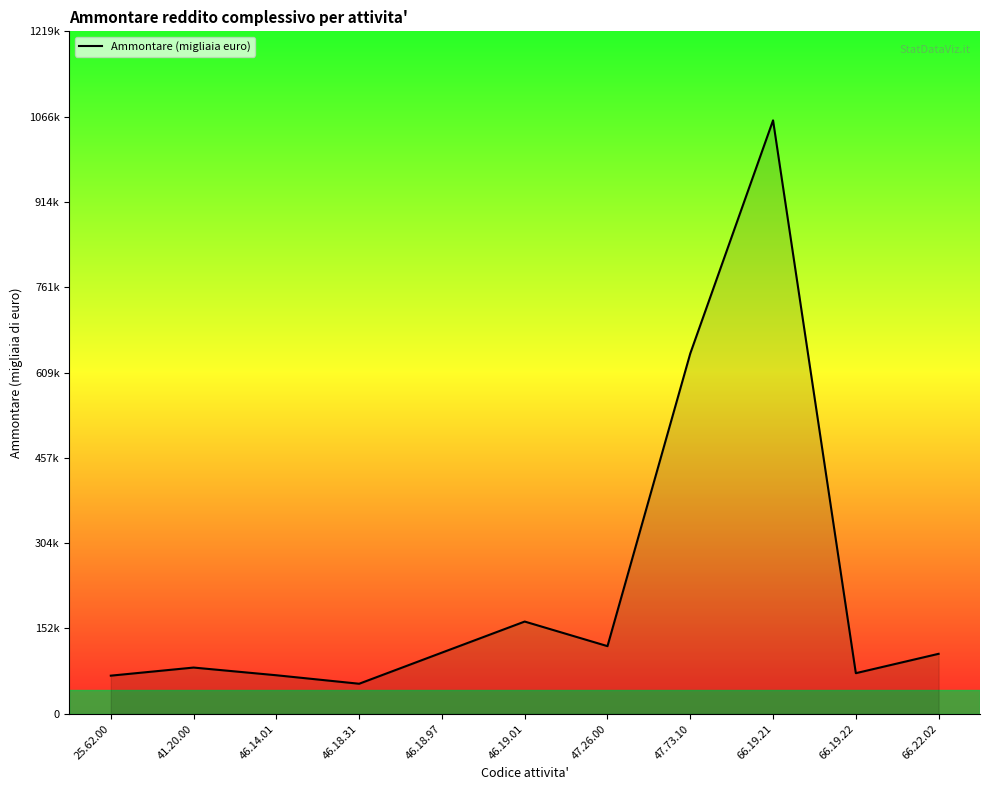

What is the maximum value shown in the chart?

1060006